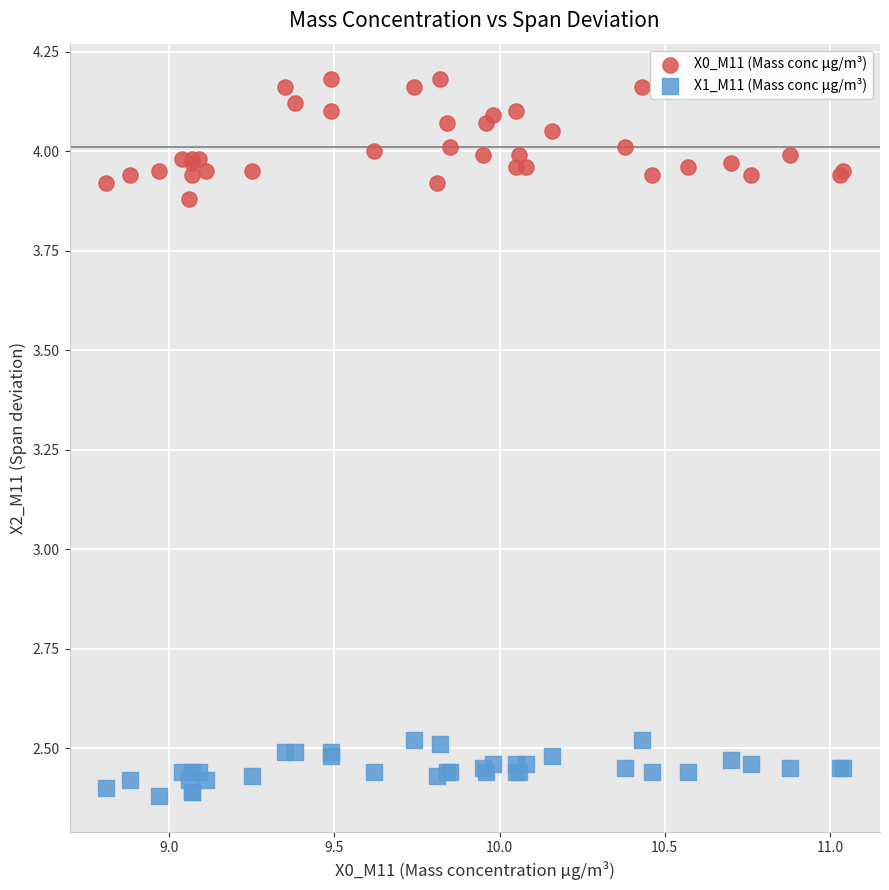

Which series reaches the maximum Y coordinate?

X0_M11 (Mass conc μg/m³)